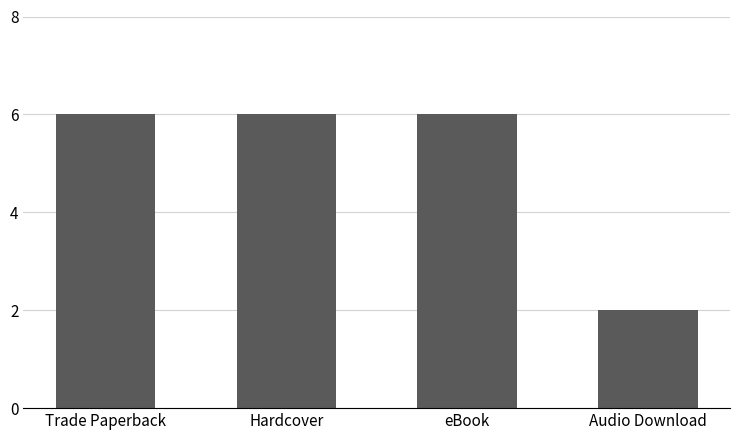

Between Audio Download and eBook, which is larger?

eBook